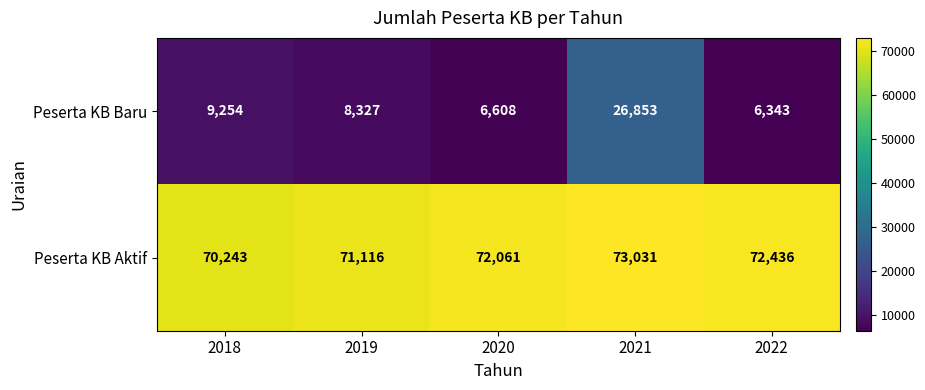

Read the Peserta KB Aktif value at 2022, to the nearest 100.

72400